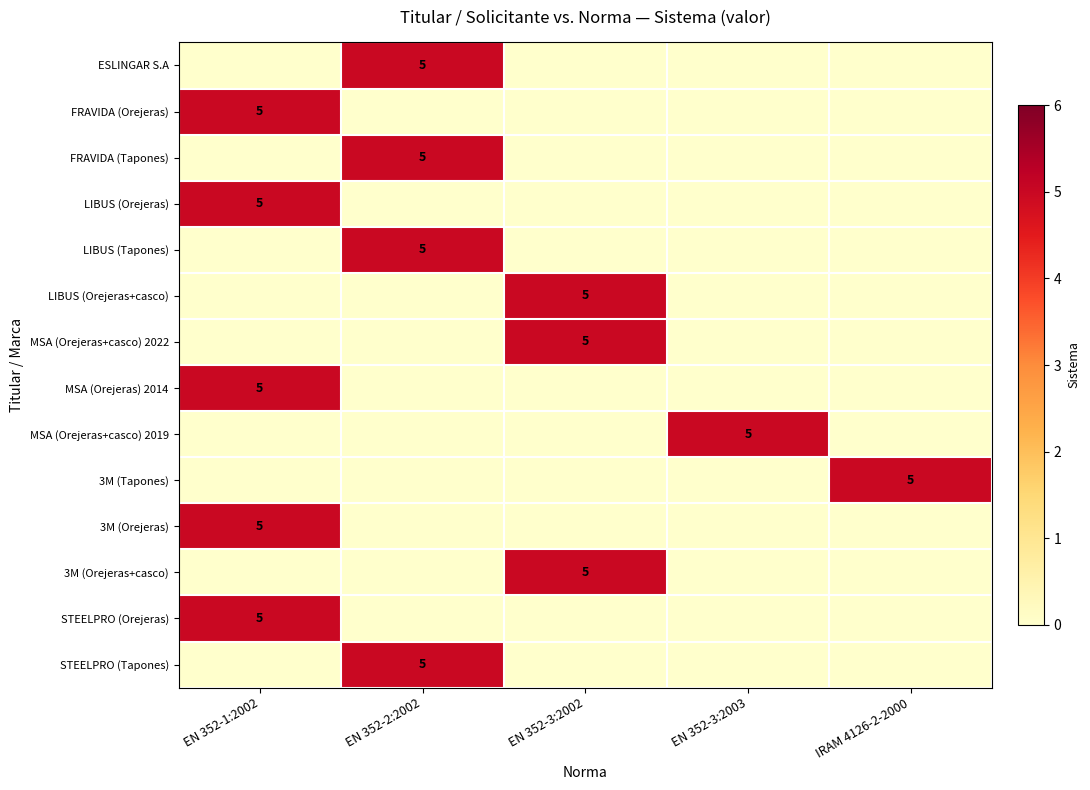

Is it true that FRAVIDA (Tapones) equals 3 at EN 352-2:2002?

False